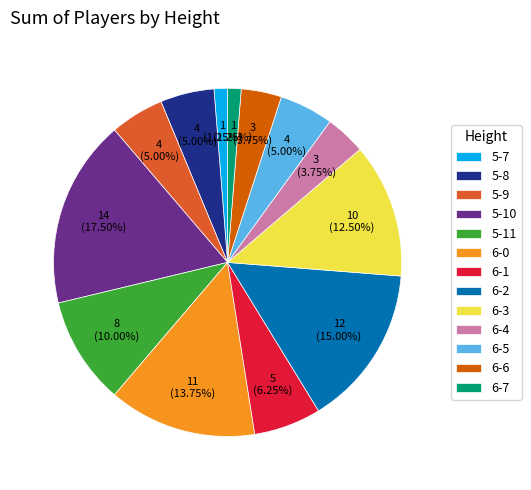

Is 6-5 the majority of the pie?

No